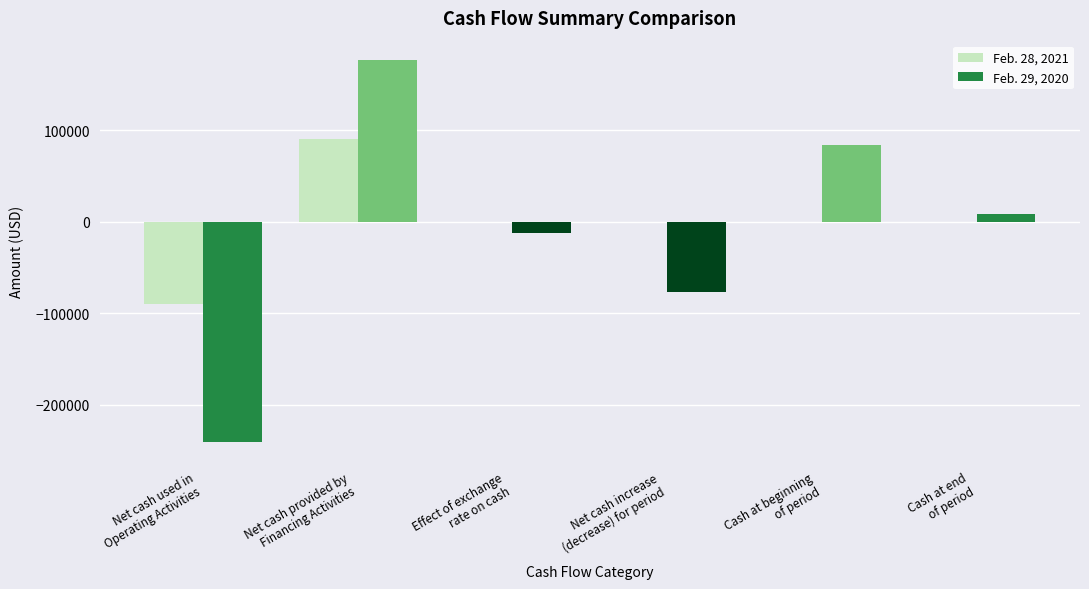

How many positive values does the Feb. 29, 2020 series have?

3